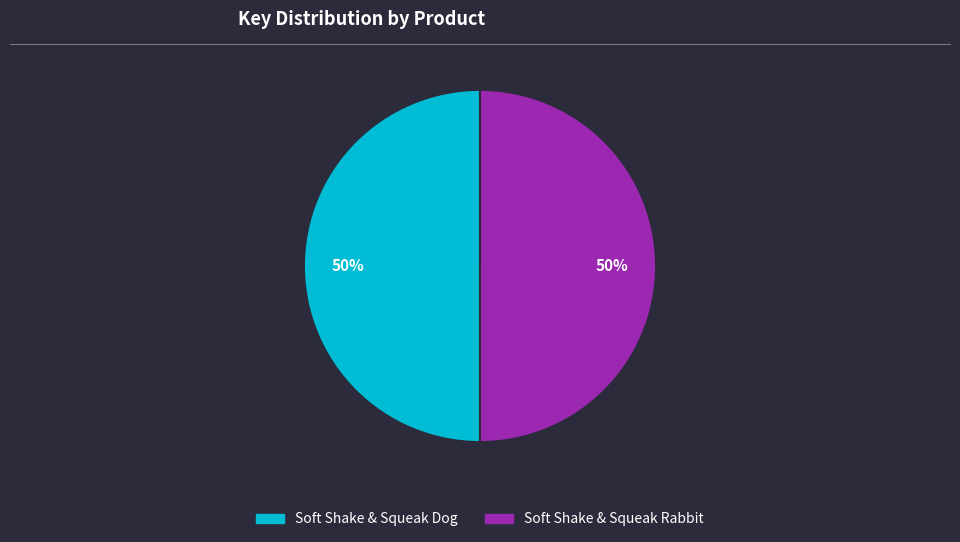

Count the number of slices in the pie.

2